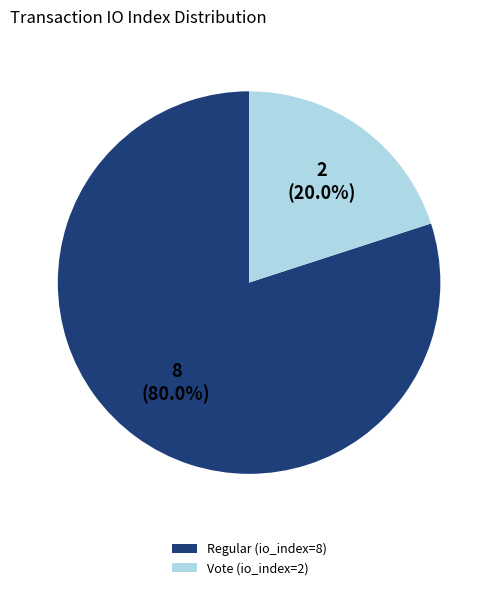

What percentage is the Vote (io_index=2) slice, to the nearest percent?

20%